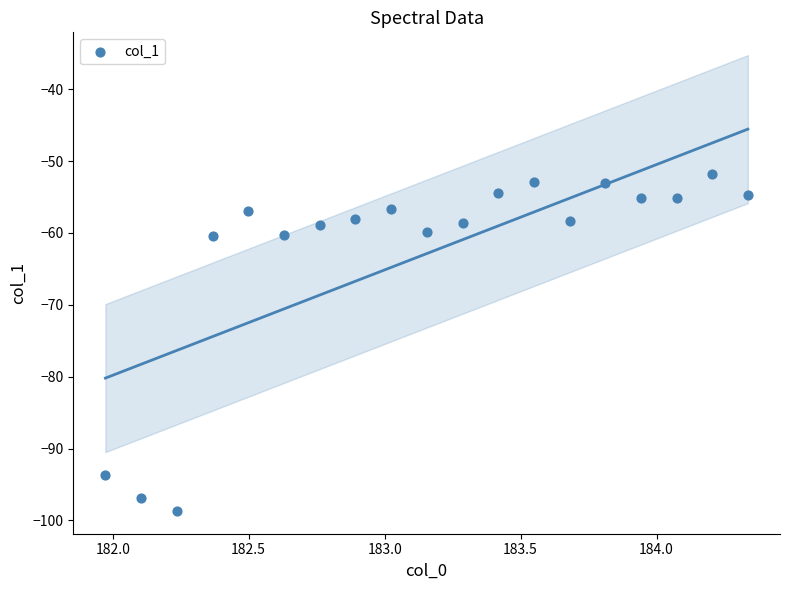

What is the range of Y values (max minus min)?

46.8